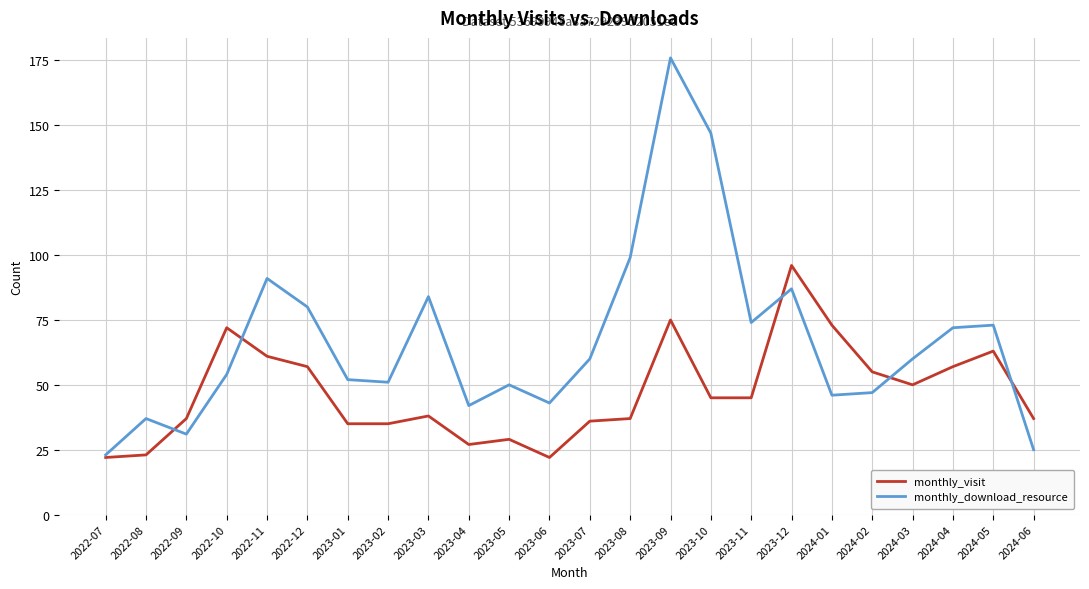

Reading left to right, list all the values displayed in this chart.

monthly_visit: 22	23	37	72	61	57	35	35	38	27	29	22	36	37	75	45	45	96	73	55	50	57	63	37
monthly_download_resource: 23	37	31	54	91	80	52	51	84	42	50	43	60	99	176	147	74	87	46	47	60	72	73	25